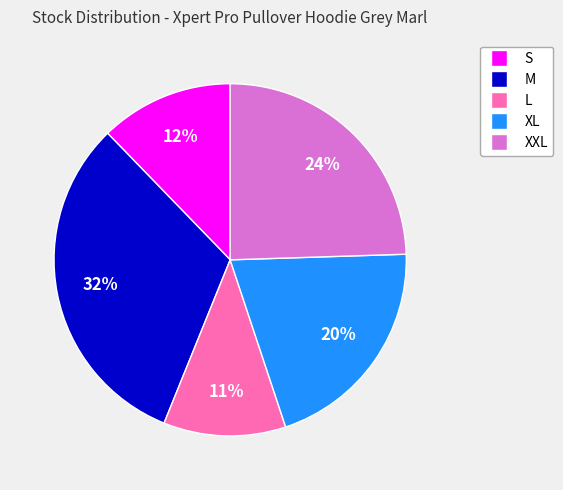

How many slices are in this pie chart?

5